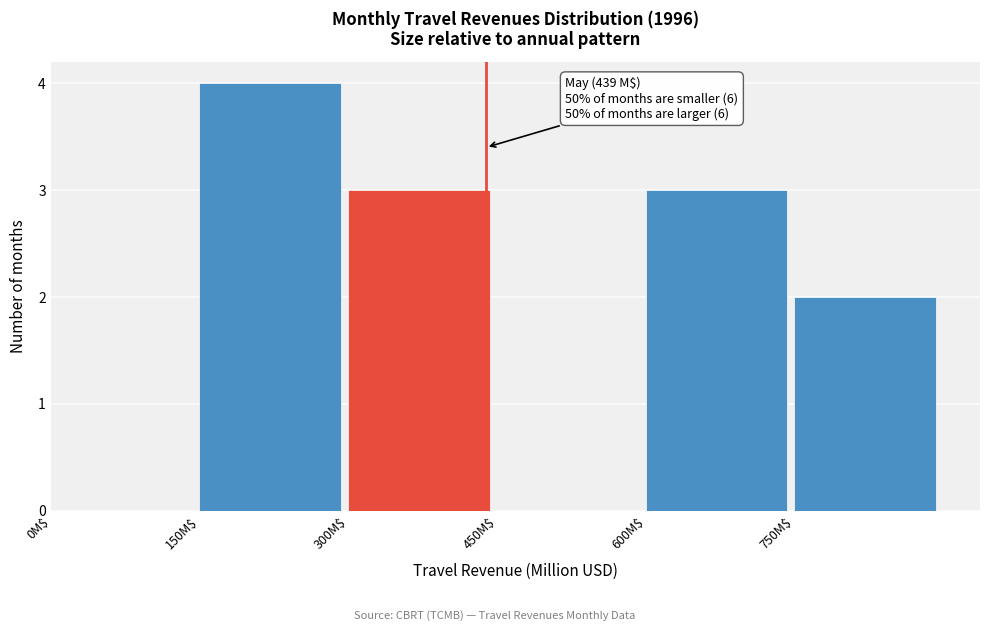

Which range on the x-axis has the tallest bar?

150 to 300